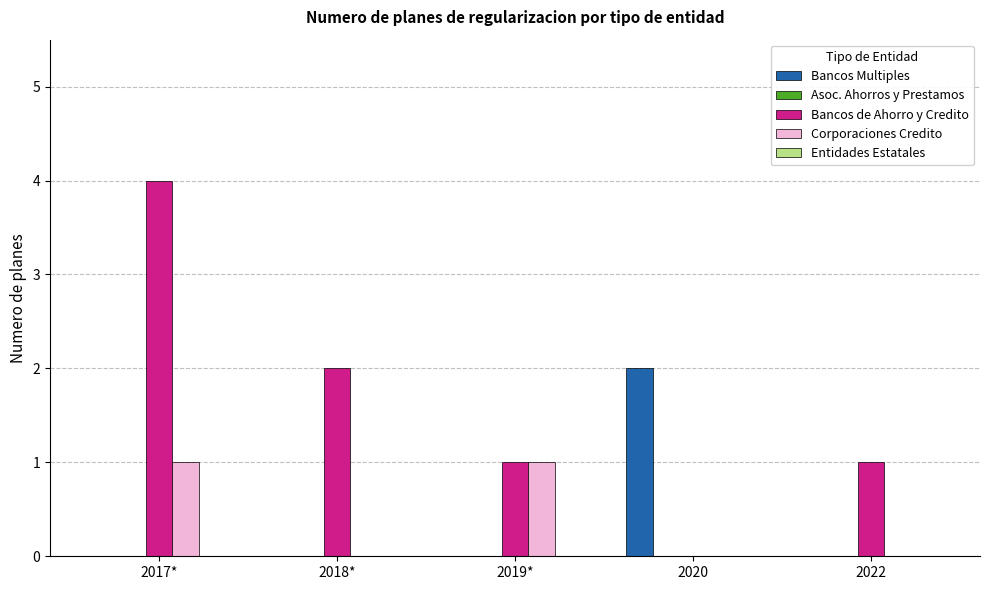

Which series has the largest total across all categories?

Bancos de Ahorro y Credito